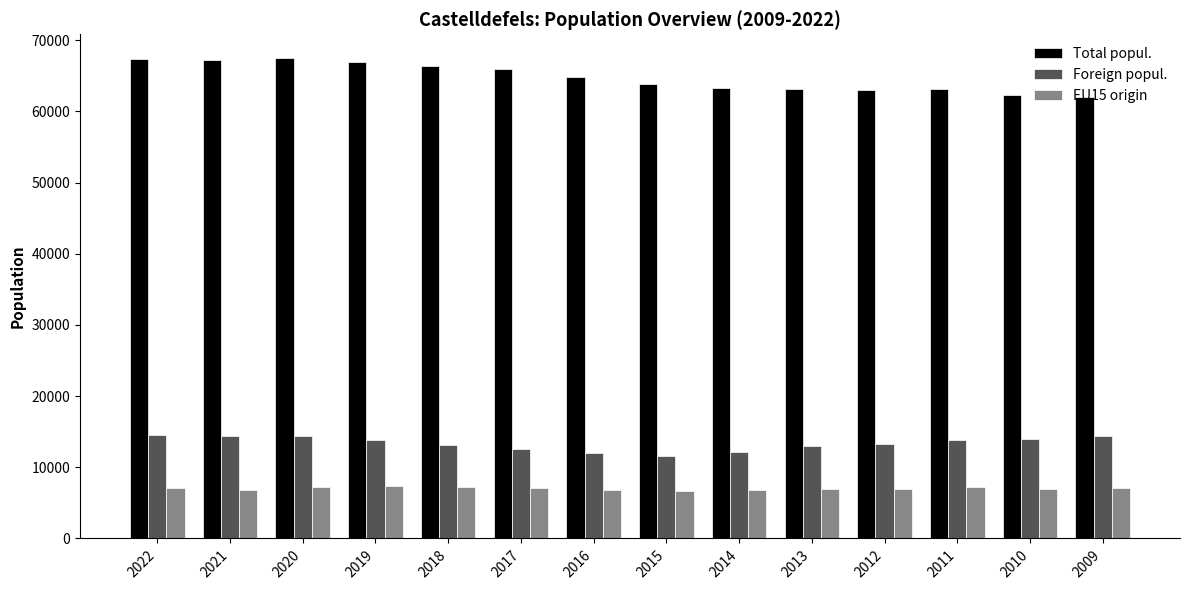

What is the total value across all series at 2009?

83463